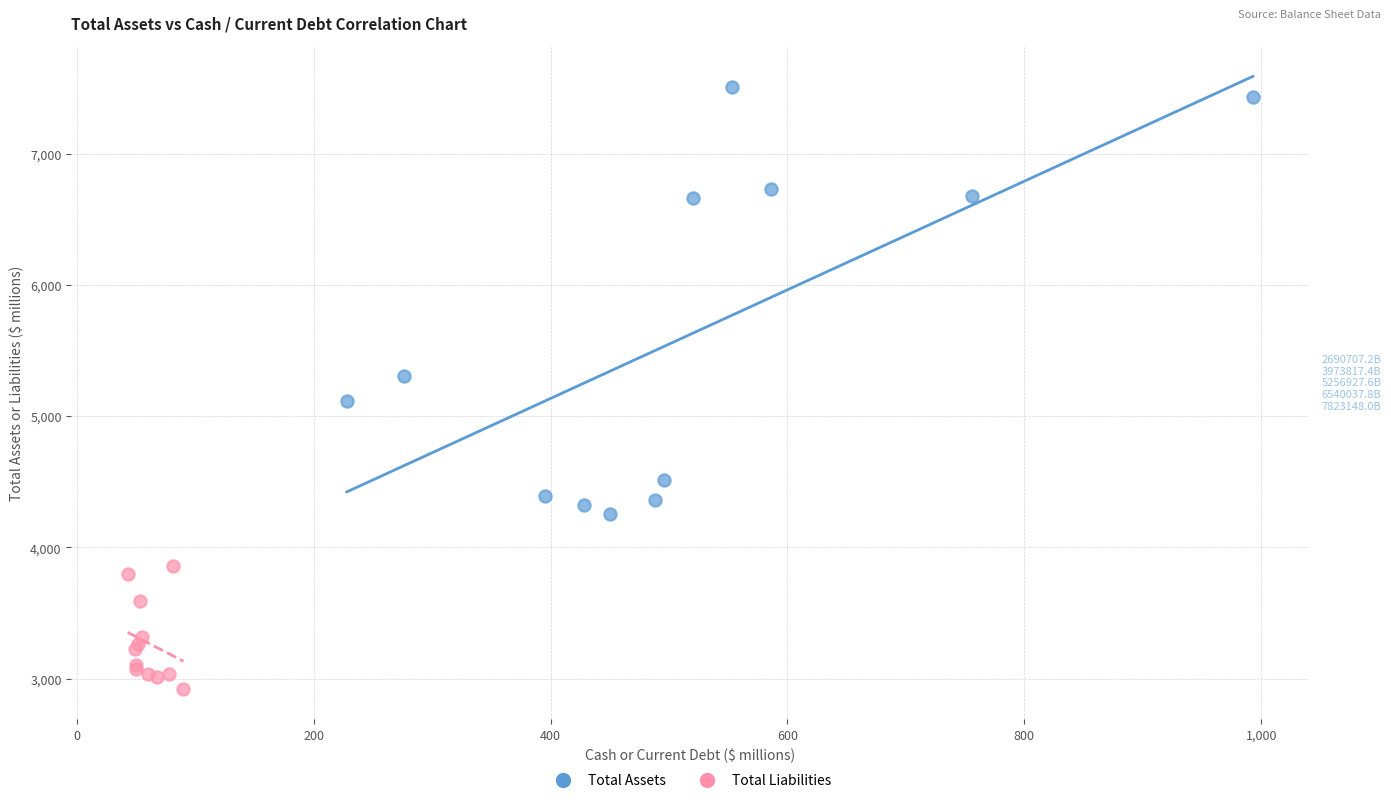

Which series contains the highest Y value?

Total Assets